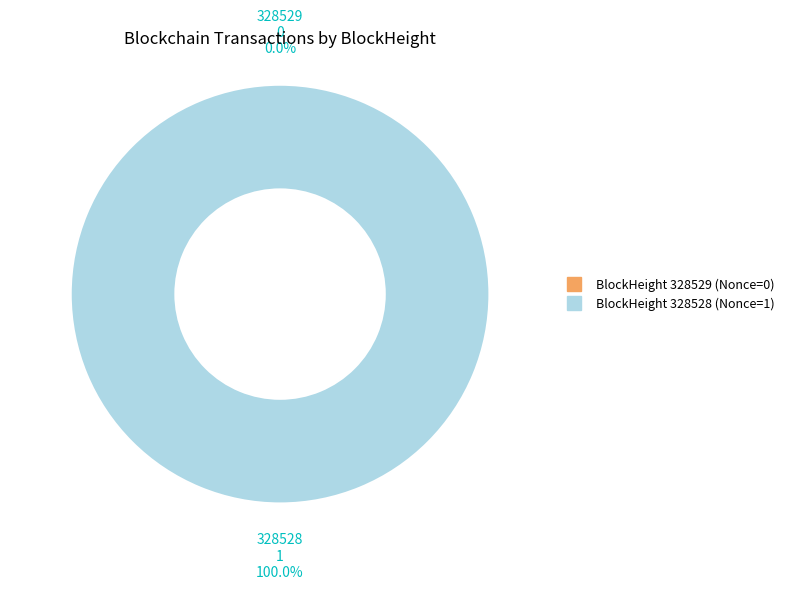

To the nearest percent, what is the difference between the 328528 and 328529 slice percentages?

100%